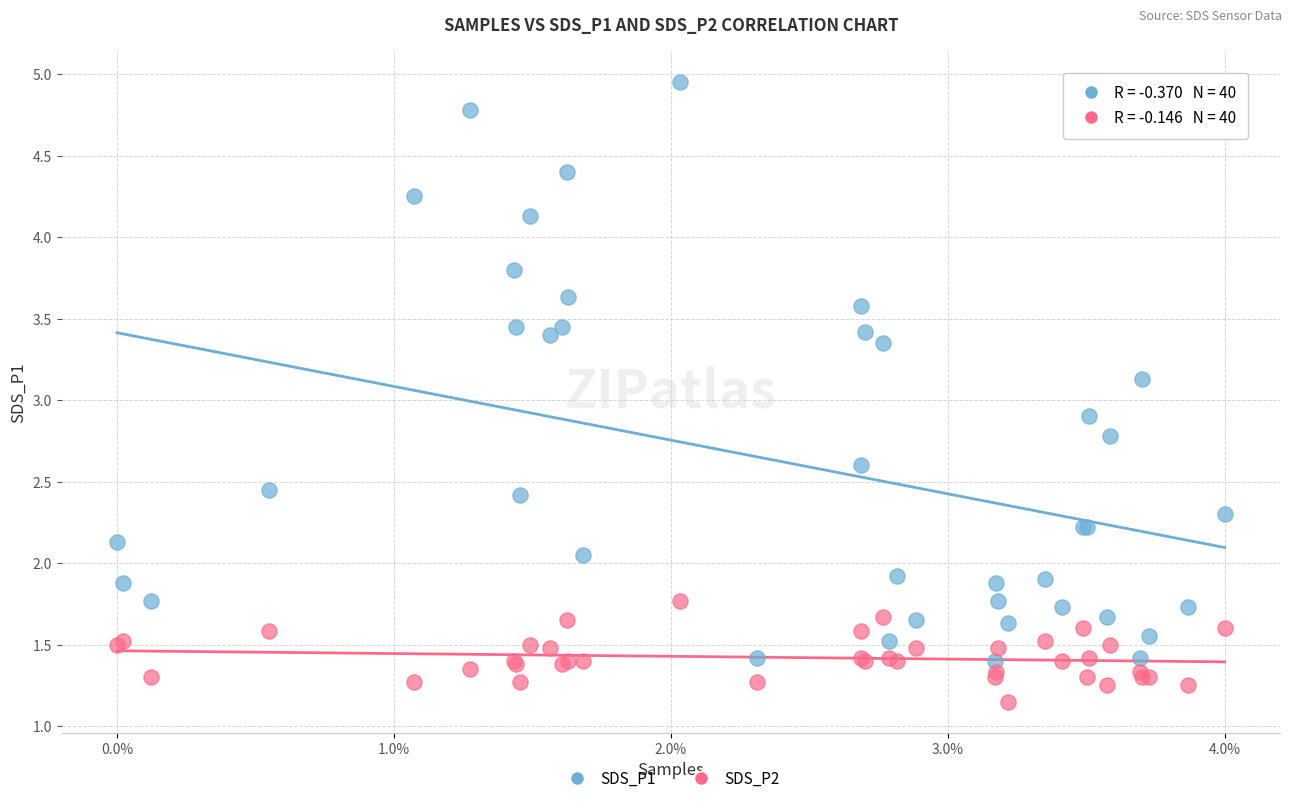

Which series reaches the maximum Y coordinate?

SDS_P1